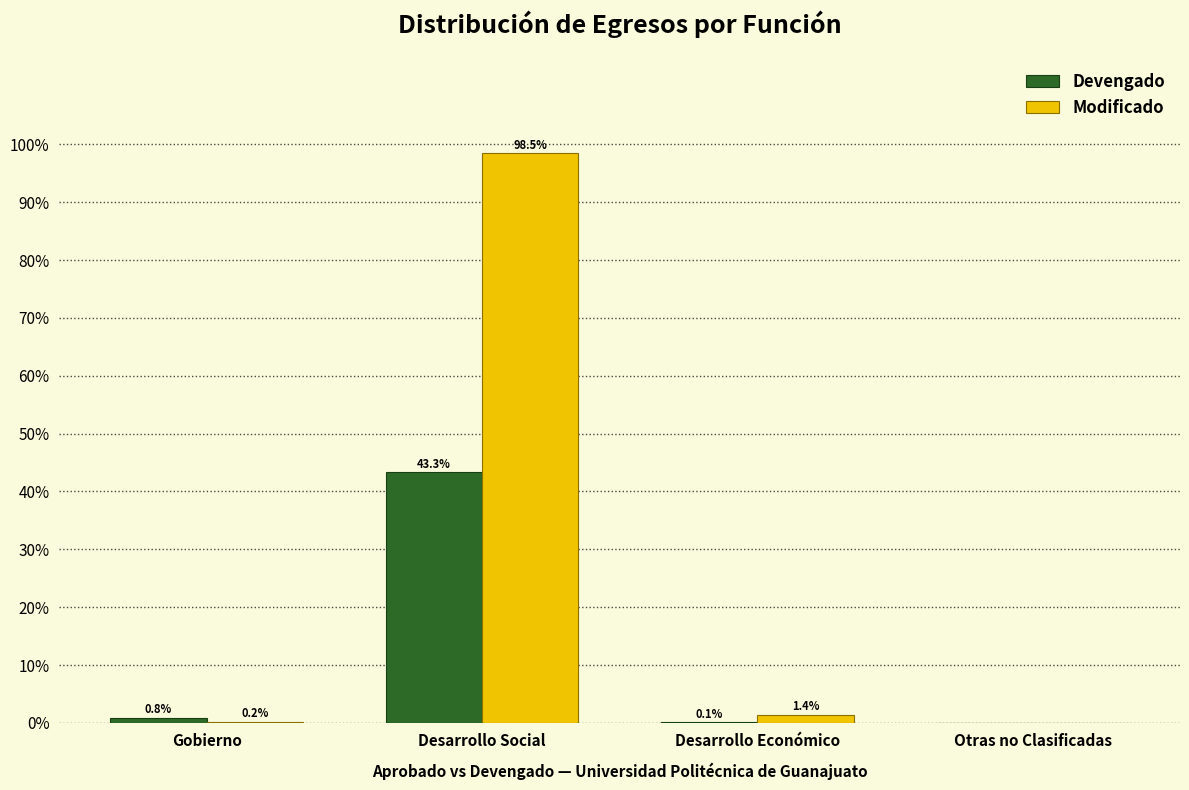

Reading left to right, transcribe all the data shown in this chart.

Devengado: Gobierno=0.8	Desarrollo Social=43.3	Desarrollo Económico=0.1	Otras no Clasificadas=0.0
Modificado: Gobierno=0.2	Desarrollo Social=98.5	Desarrollo Económico=1.4	Otras no Clasificadas=0.0